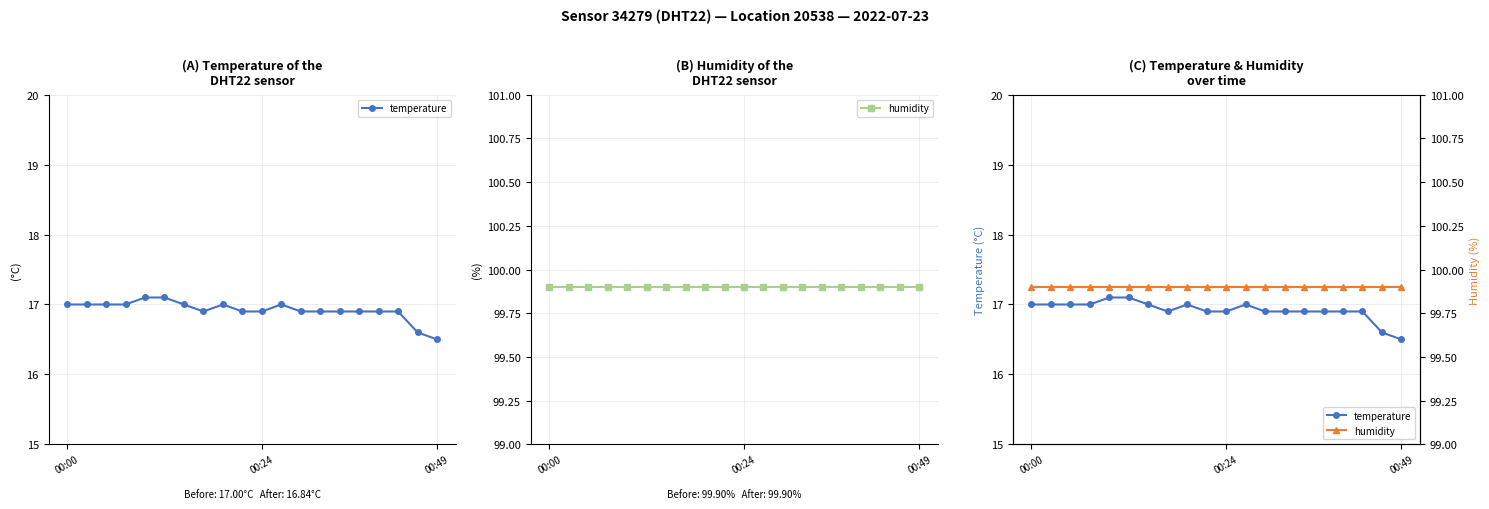

How many lines are shown in the chart?

2